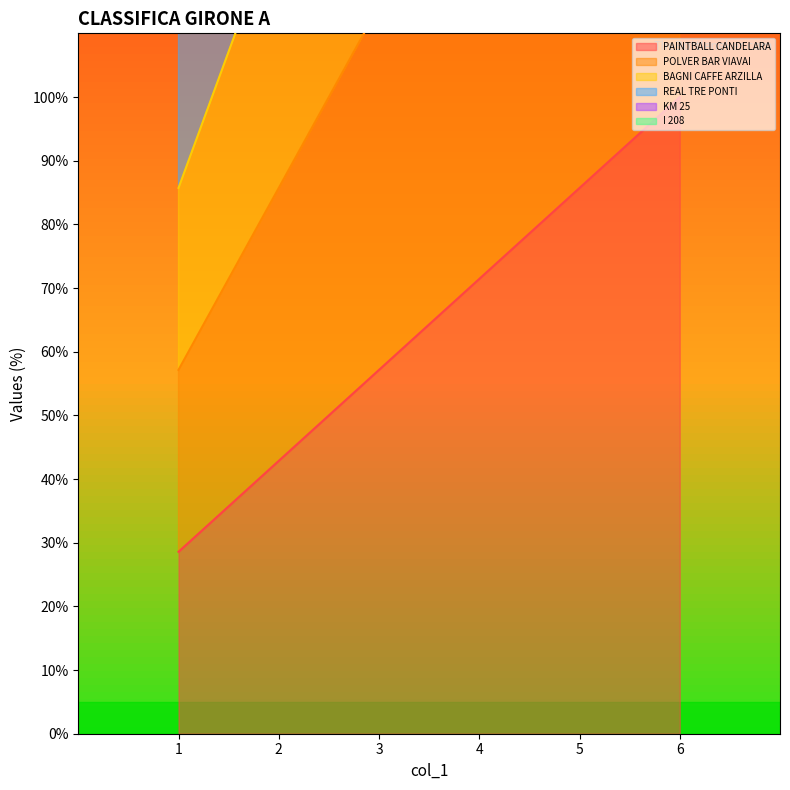

Does the chart display data point markers on the line(s)?

No